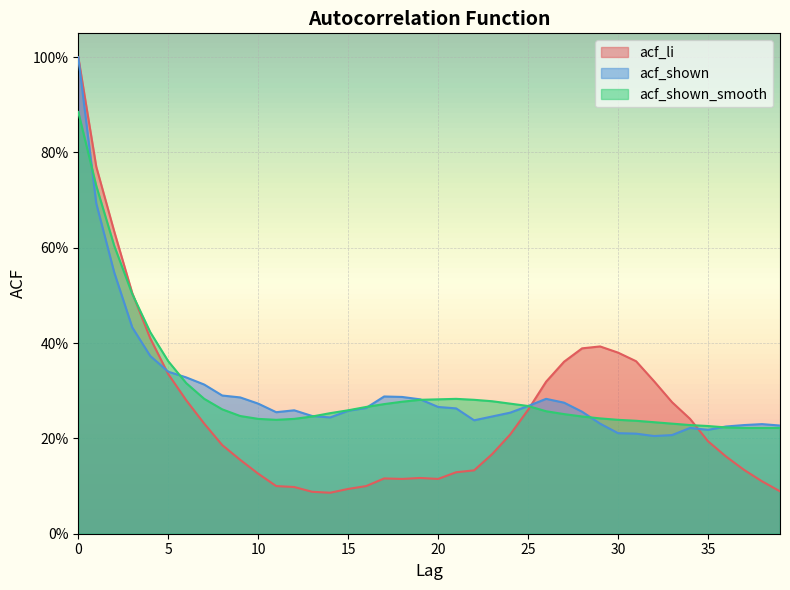

Between which two adjacent categories do acf_shown and acf_li first intersect?

4 and 5